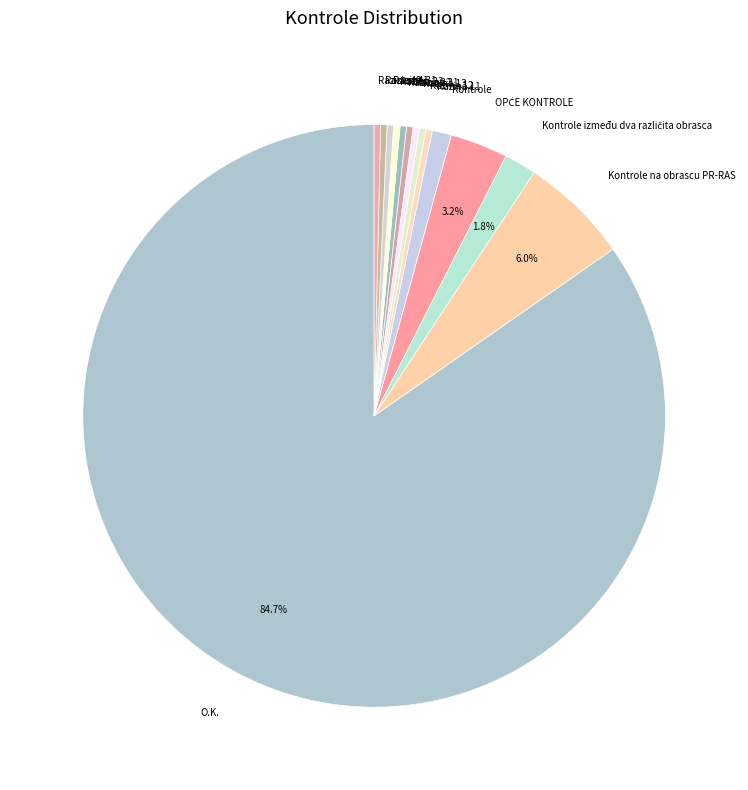

Is there any slice that represents more than half of the pie?

Yes